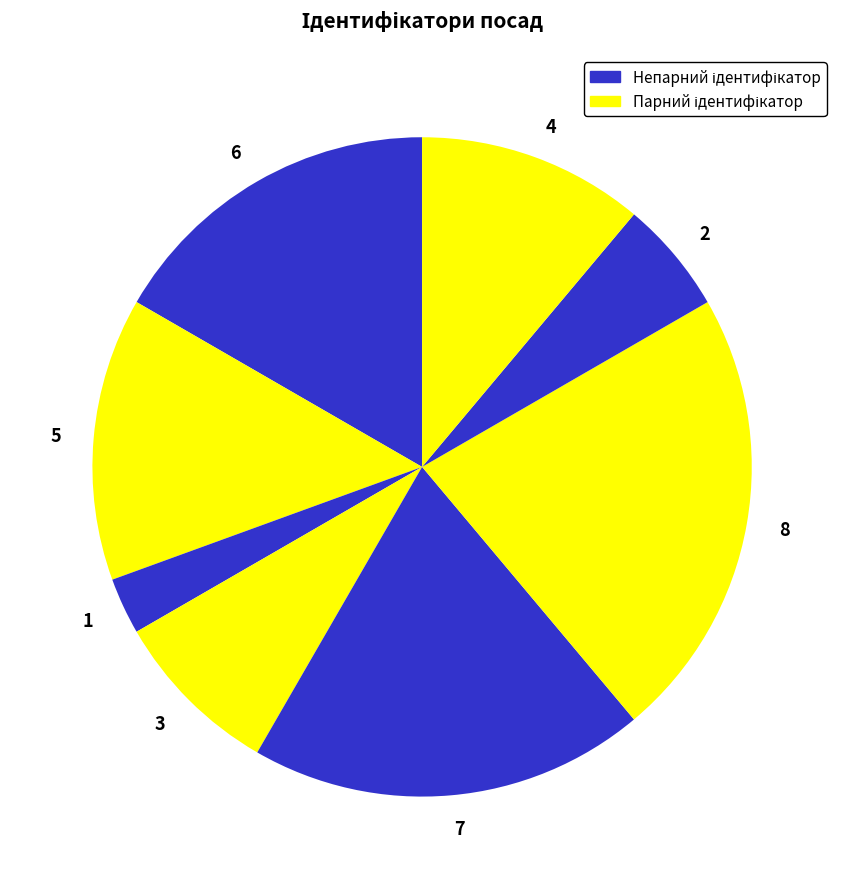

Does 6 account for over 50% of the chart?

No